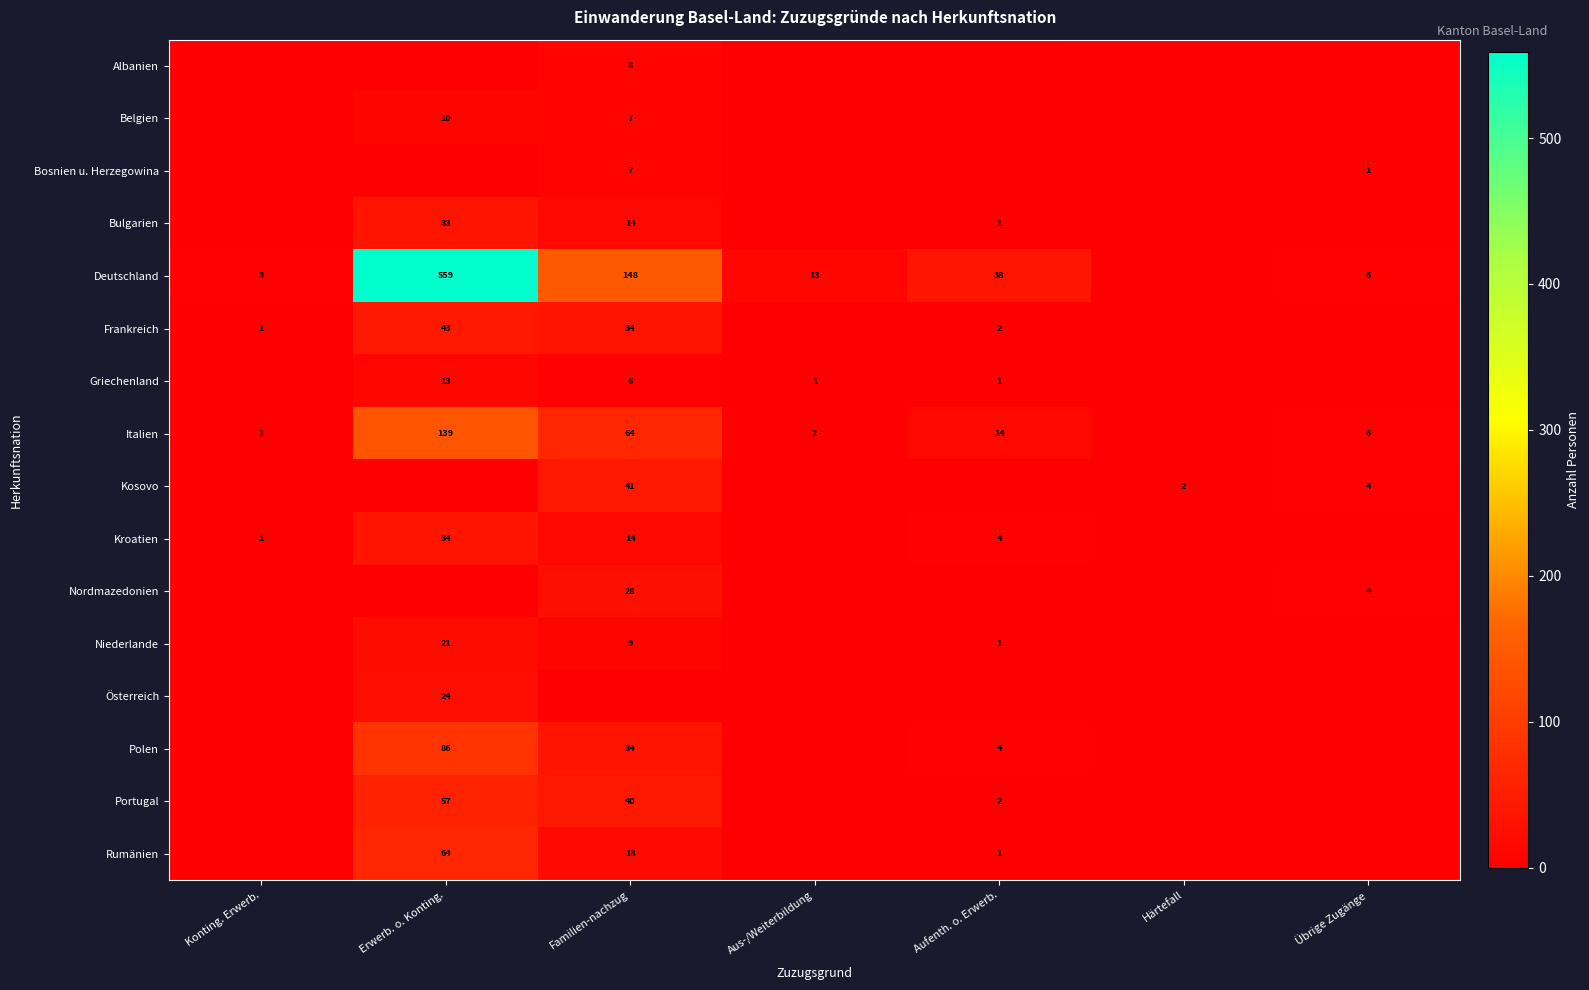

The Deutschland series shows 96 at Familien-nachzug. True or false?

False